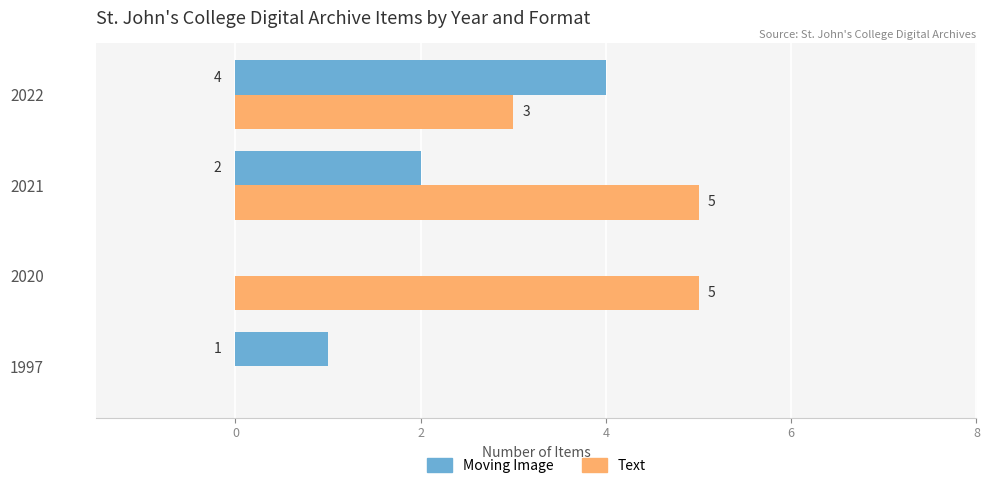

What is the total value across all series at 2022?

7